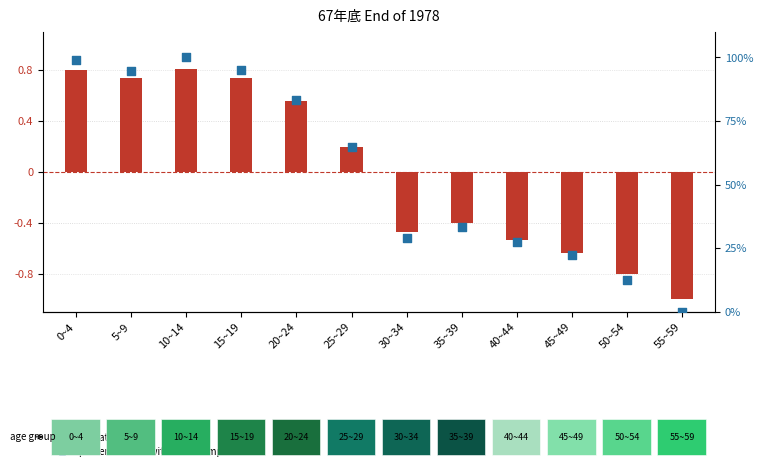

At how many categories does at least one series exceed 19?

10